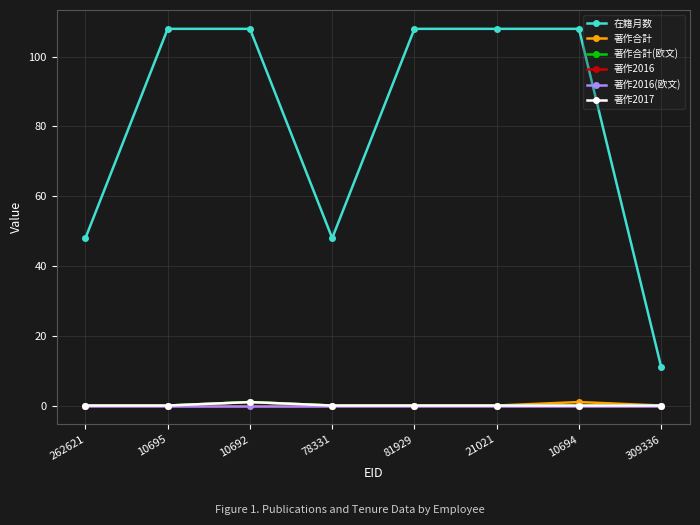

Reading left to right, transcribe all the data shown in this chart.

在籍月数: 262621=48	10695=108	10692=108	78331=48	81929=108	21021=108	10694=108	309336=11
著作合計: 262621=0	10695=0	10692=1	78331=0	81929=0	21021=0	10694=1	309336=0
著作合計(欧文): 262621=0	10695=0	10692=1	78331=0	81929=0	21021=0	10694=0	309336=0
著作2016: 262621=0	10695=0	10692=0	78331=0	81929=0	21021=0	10694=0	309336=0
著作2016(欧文): 262621=0	10695=0	10692=0	78331=0	81929=0	21021=0	10694=0	309336=0
著作2017: 262621=0	10695=0	10692=1	78331=0	81929=0	21021=0	10694=0	309336=0